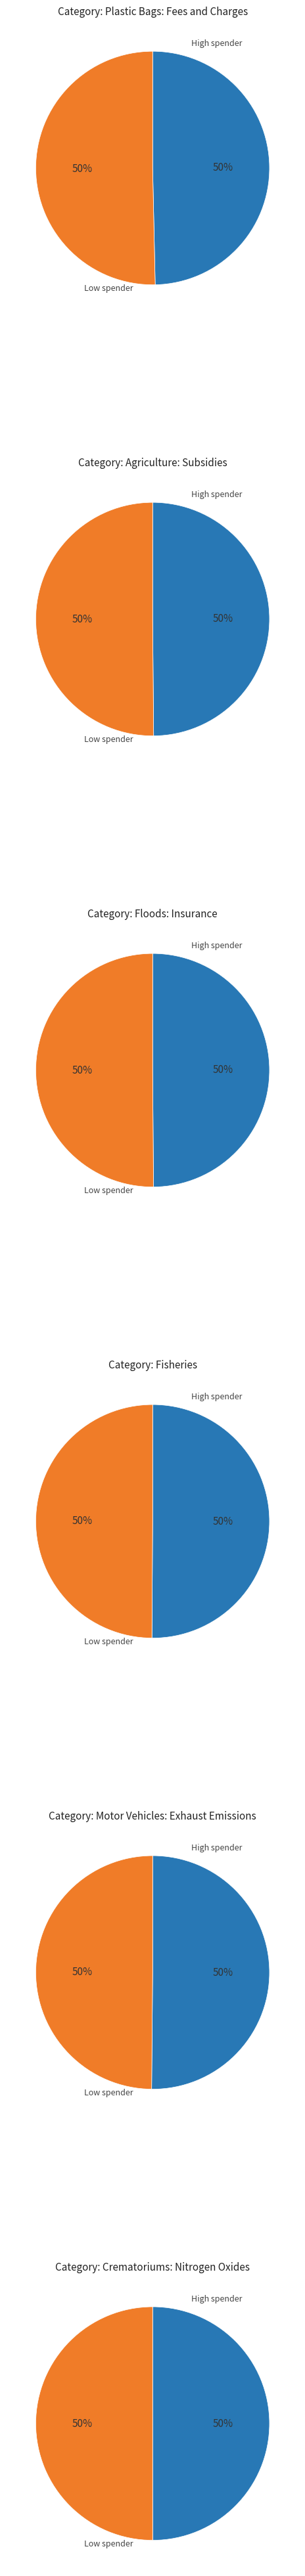

To the nearest percent, what percentage of the pie is Fisheries?

17%